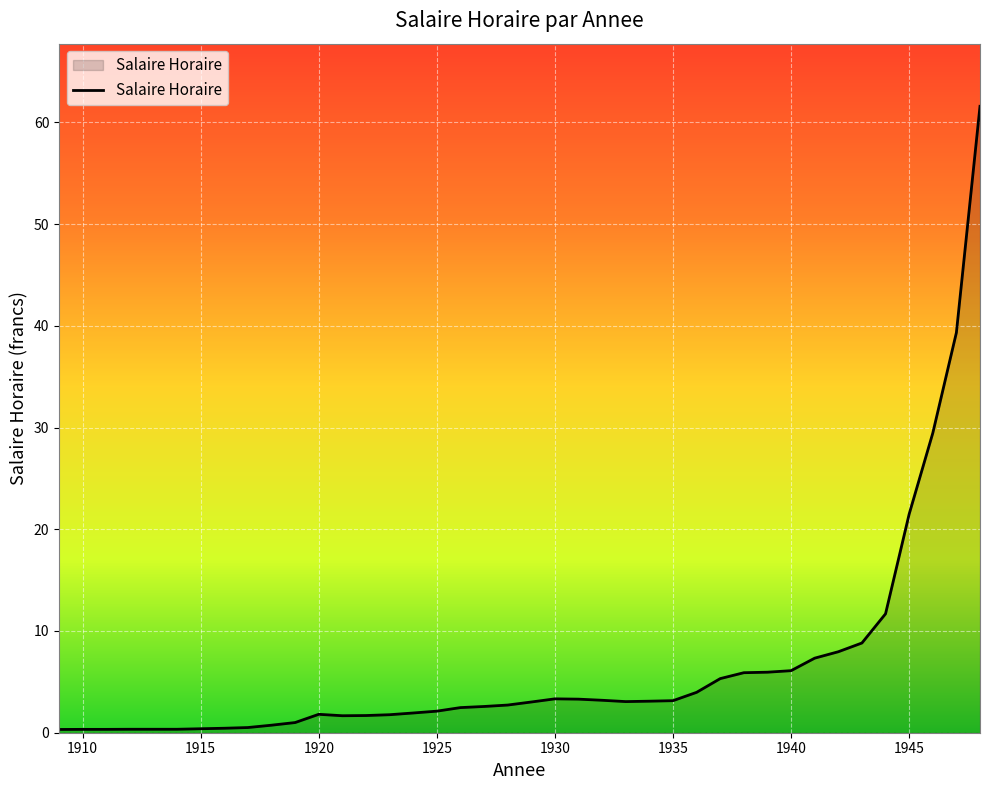

What is the difference between the maximum and minimum values?

61.3